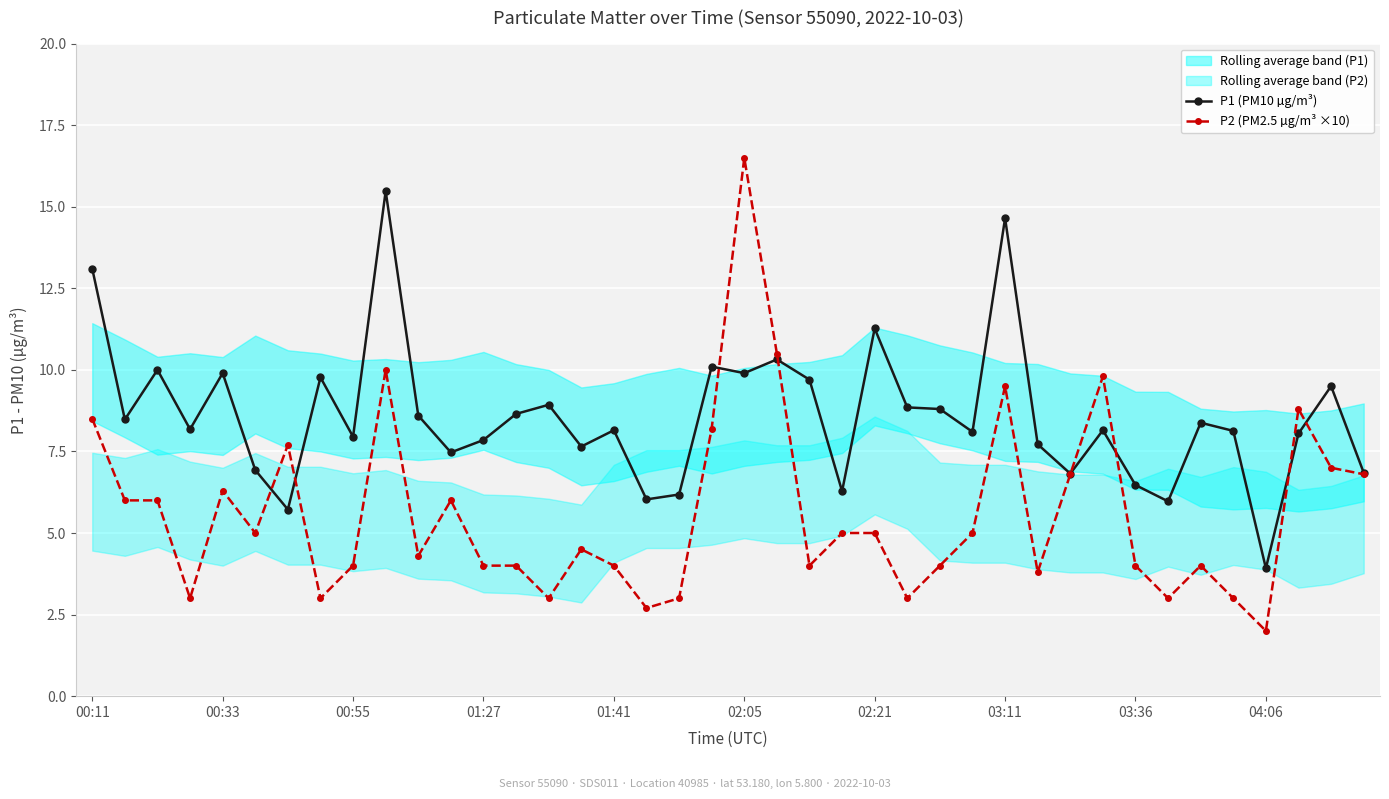

Which series has the widest spread of values?

P2 (PM2.5 µg/m³ ×10)